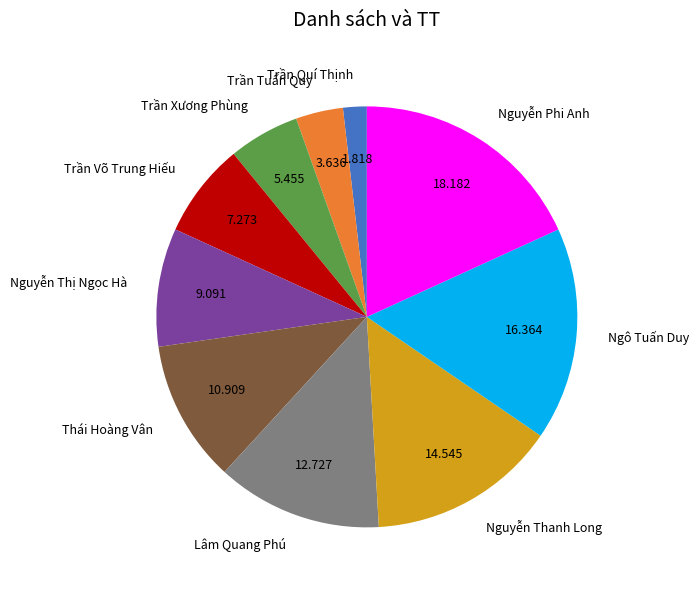

Is the sum of Trần Võ Trung Hiếu and Nguyễn Thanh Long greater than half?

No